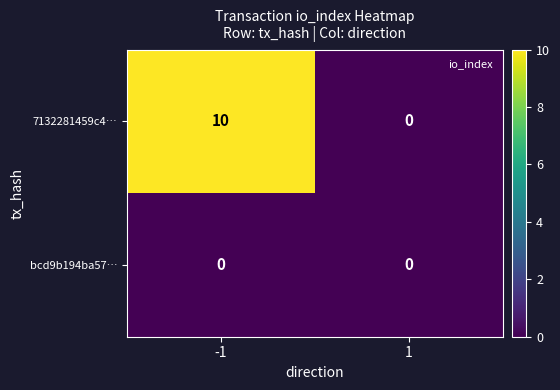

List the labels in order of 7132281459c4… value, smallest first.

1, -1